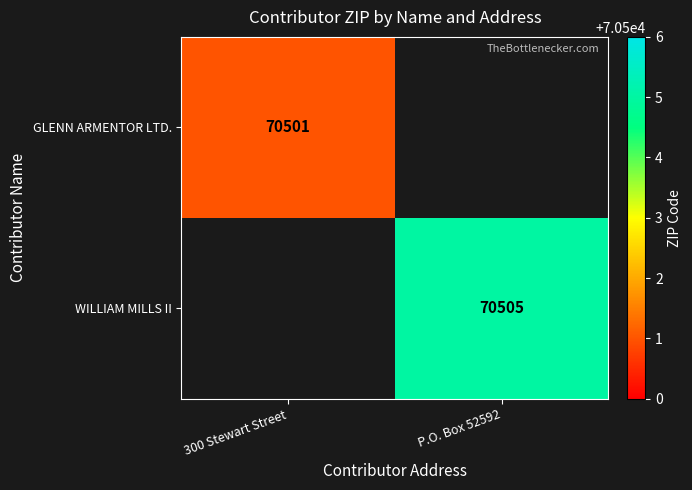

The WILLIAM MILLS II series shows 70505 at P.O. Box 52592. True or false?

True